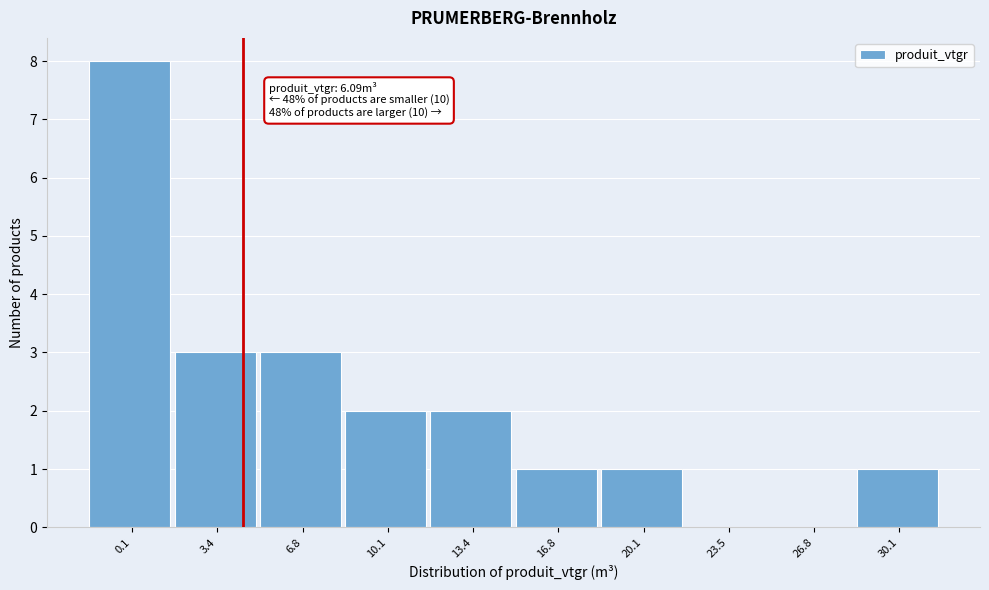

Reading left to right, what are all the values shown in this chart?

0.1=8	3.4=3	6.8=3	10.1=2	13.4=2	16.8=1	20.1=1	23.5=0	26.8=0	30.1=1